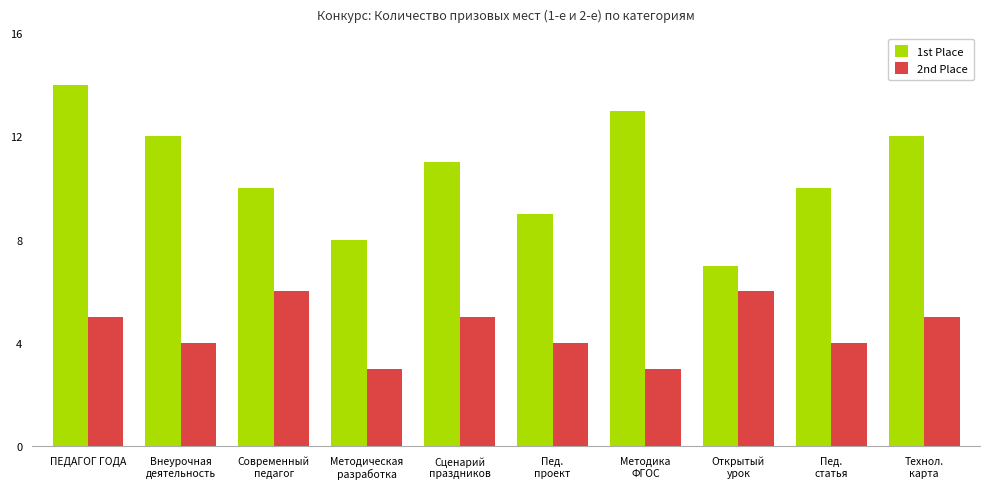

List the series in order of their peak value, lowest first.

2nd Place, 1st Place